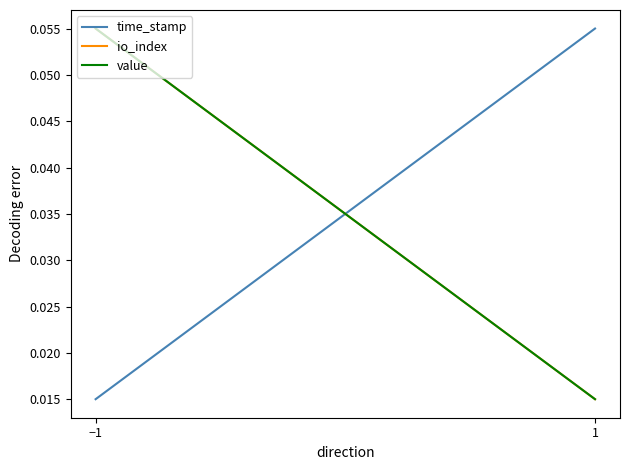

Is it true that time_stamp equals 0.0 at −1?

False